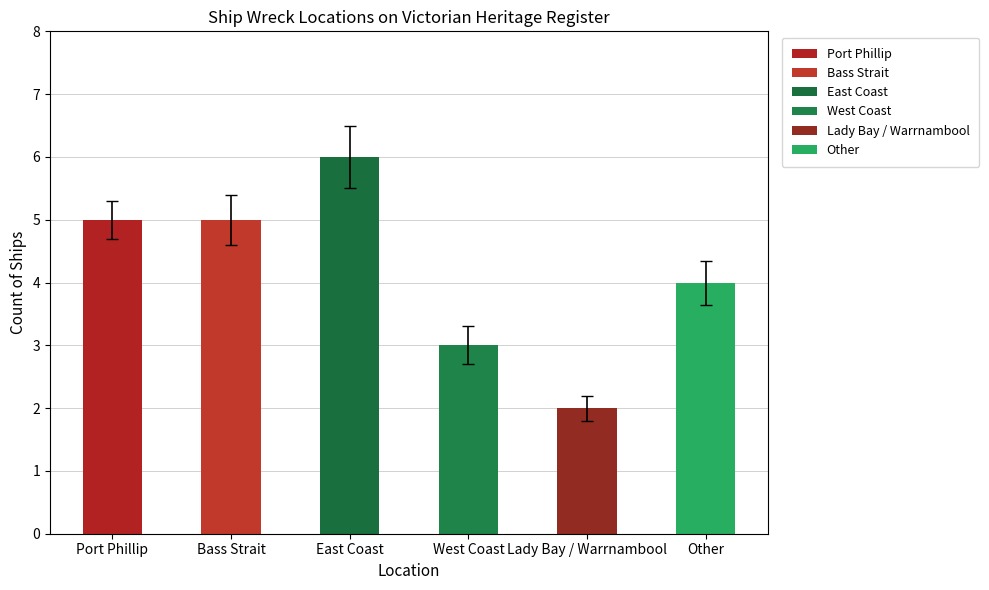

Which has a higher value, Lady Bay / Warrnambool or Bass Strait?

Bass Strait